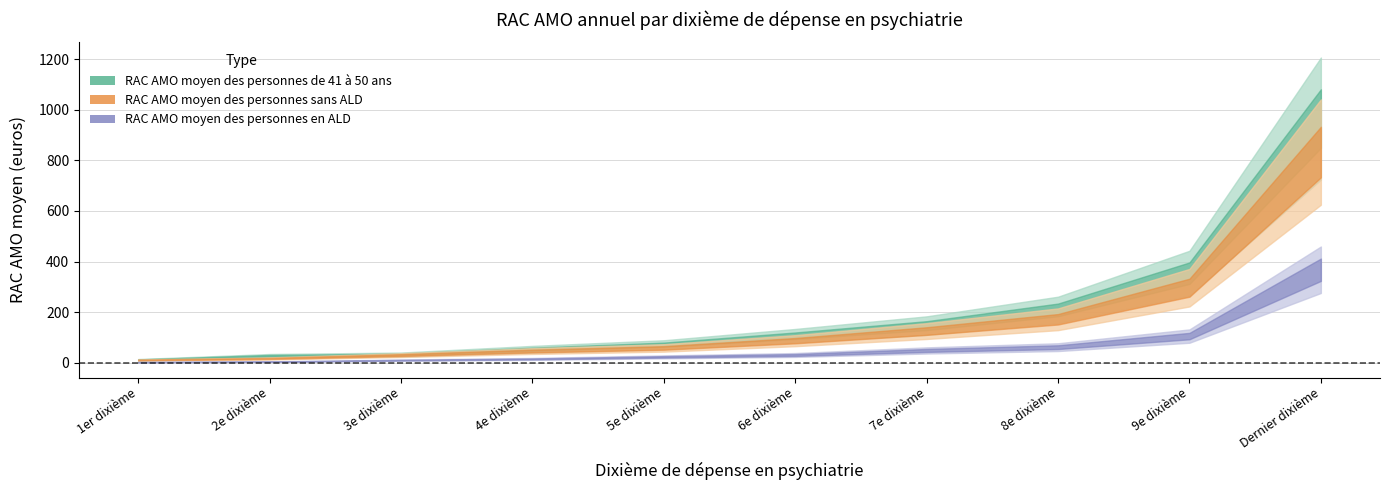

Reading left to right, what are all the values shown in this chart?

RAC AMO moyen des personnes de 41 à 50 ans: 1er dixième=11.8	2e dixième=27.7	3e dixième=32.3	4e dixième=53.3	5e dixième=71.2	6e dixième=106.9	7e dixième=146.8	8e dixième=208.9	9e dixième=354.1	Dernier dixième=965.0
RAC AMO moyen des personnes sans ALD: 1er dixième=10.7	2e dixième=17.1	3e dixième=30.3	4e dixième=46.3	5e dixième=58.6	6e dixième=87.3	7e dixième=125.3	8e dixième=171.8	9e dixième=296.6	Dernier dixième=832.7
RAC AMO moyen des personnes en ALD: 1er dixième=2.6	2e dixième=4.2	3e dixième=10.3	4e dixième=15.1	5e dixième=23.3	6e dixième=30.8	7e dixième=48.7	8e dixième=61.7	9e dixième=105.4	Dernier dixième=367.6